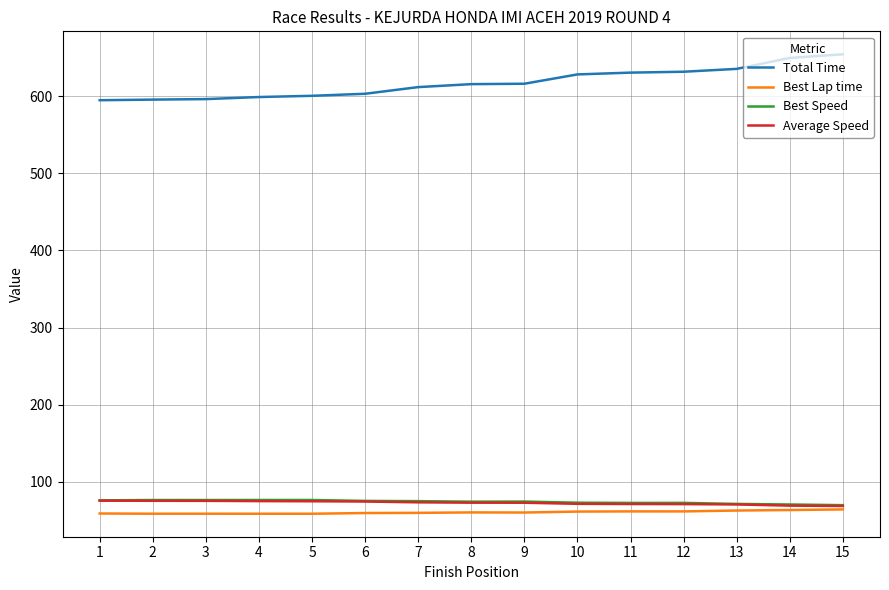

Which series has the largest total across all categories?

Total Time